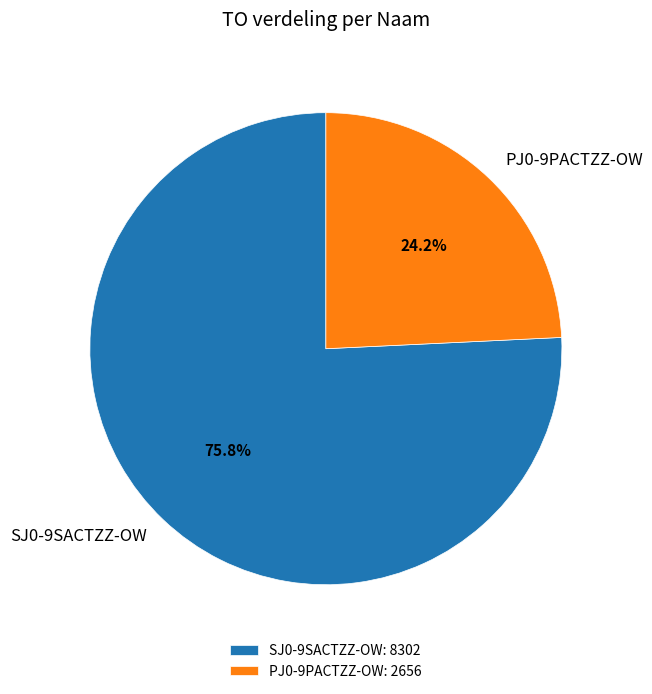

Combined, do PJ0-9PACTZZ-OW and SJ0-9SACTZZ-OW account for over 50%?

Yes